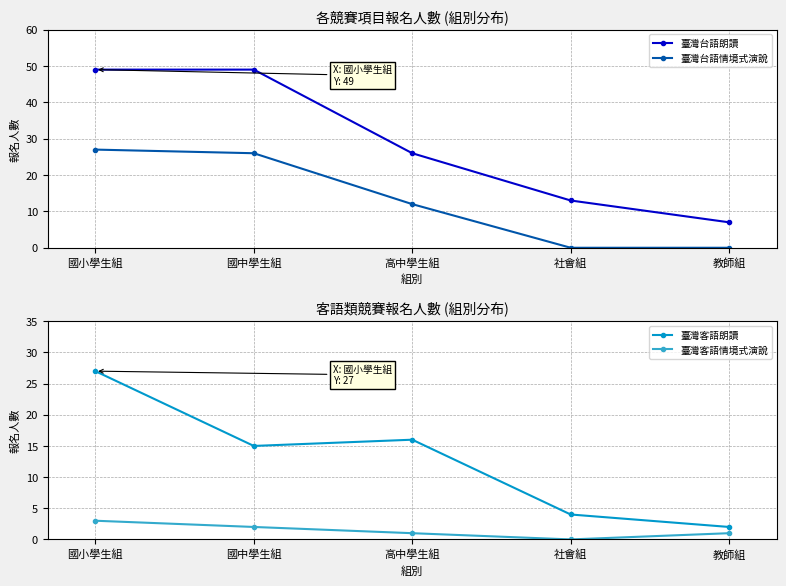

Which series changed the most between 國小學生組 and 教師組?

臺灣台語朗讀